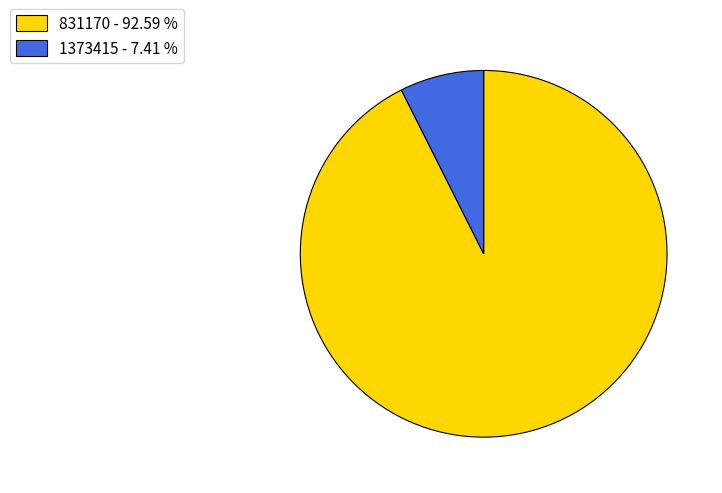

Which has a higher value, 1373415 or 831170?

831170